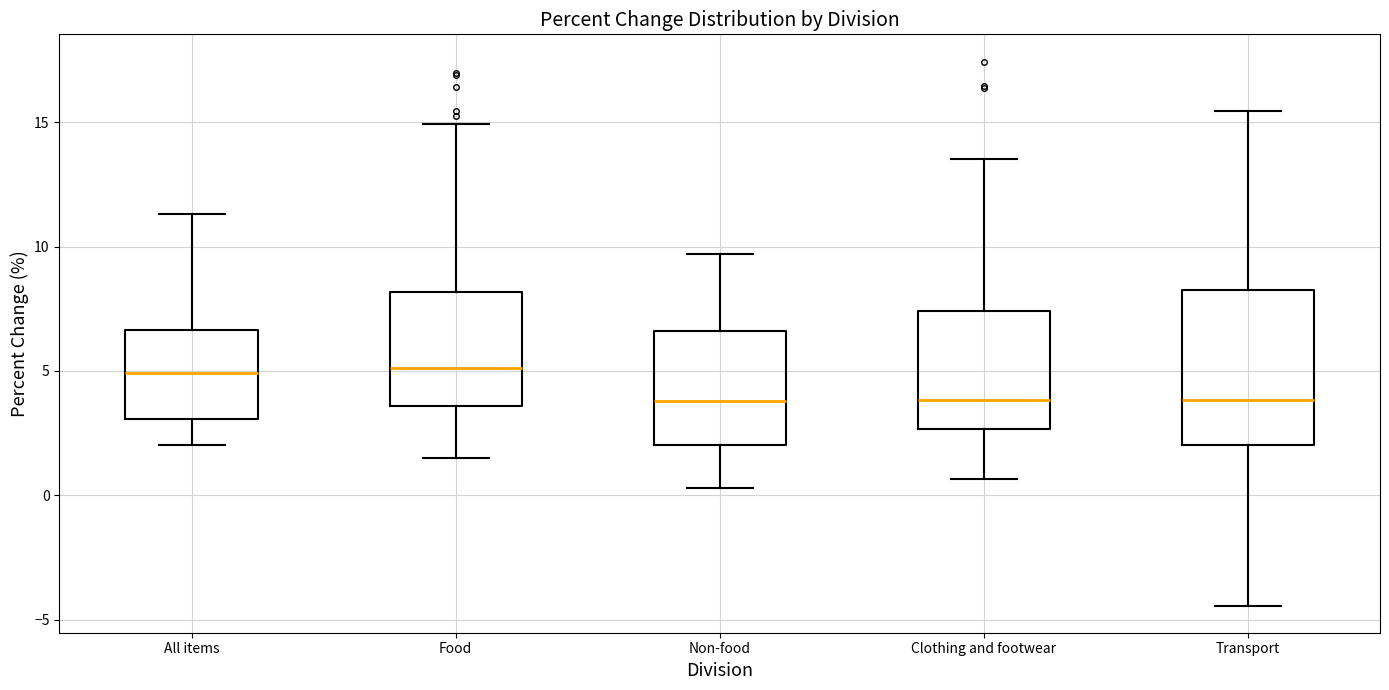

Where does the upper whisker of the box for Clothing and footwear end on the y-axis? The values are not printed on the chart, so give them approximately, as read against the axis.

13.5